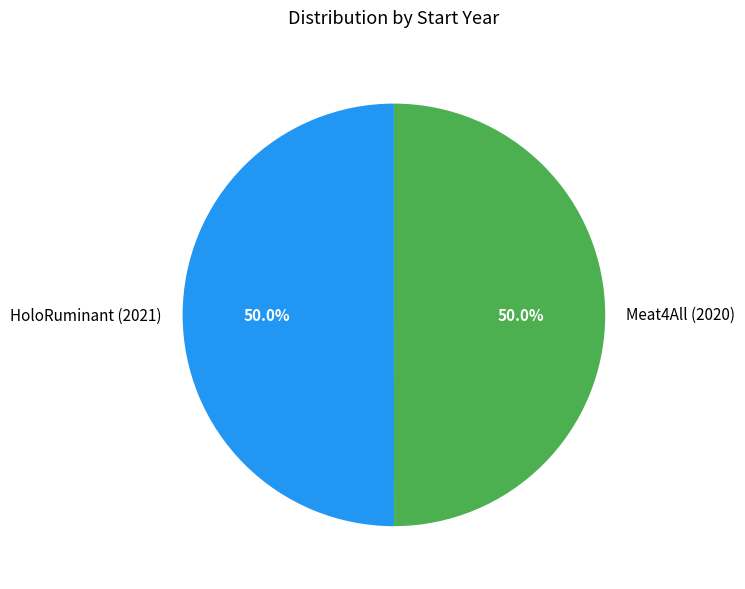

True or false: Meat4All (2020) accounts for 38% of the total.

False